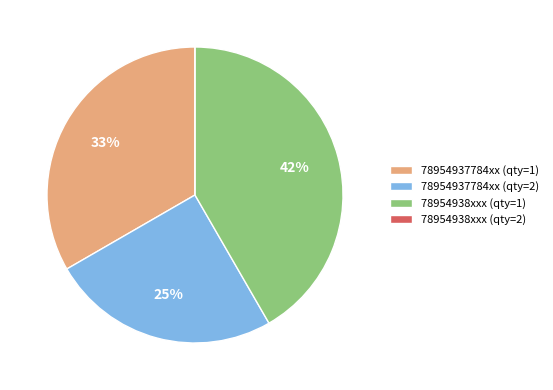

What percentage is the 78954937784xx (qty=1) slice, to the nearest percent?

33%